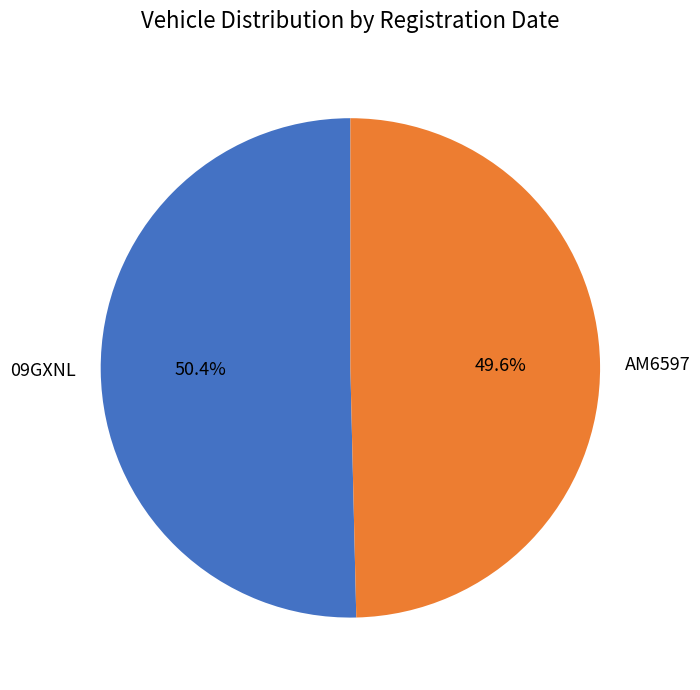

Count the number of slices in the pie.

2